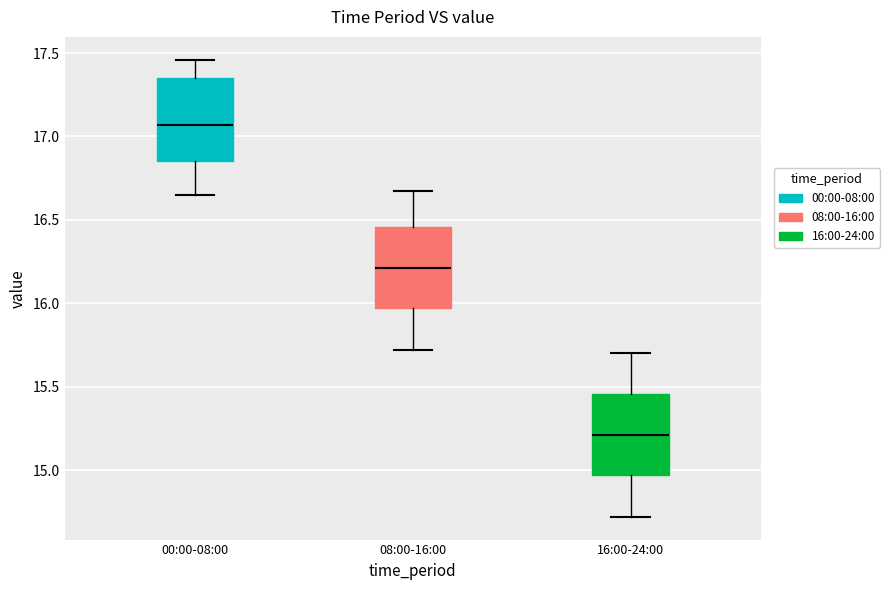

Which box's median line is the lowest?

16:00-24:00